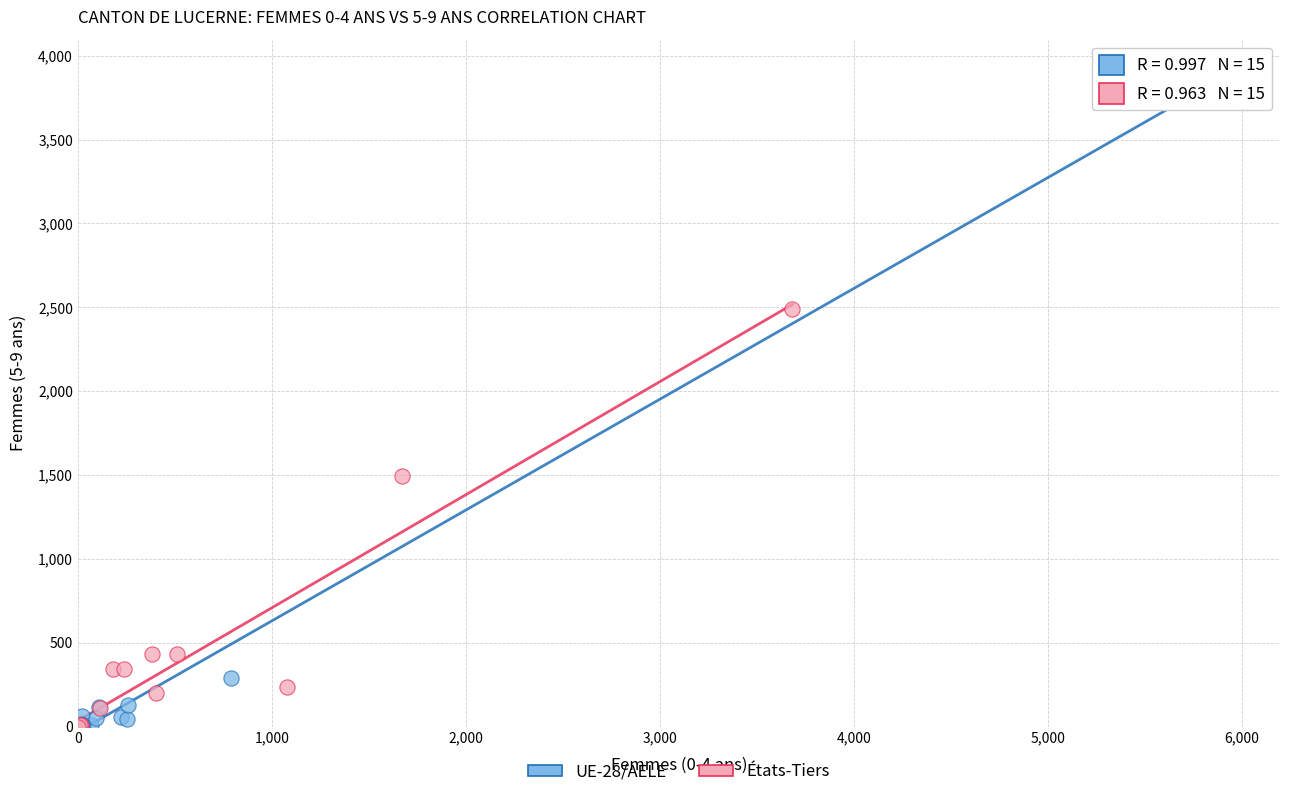

Which series contains the highest Y value?

UE-28/AELE